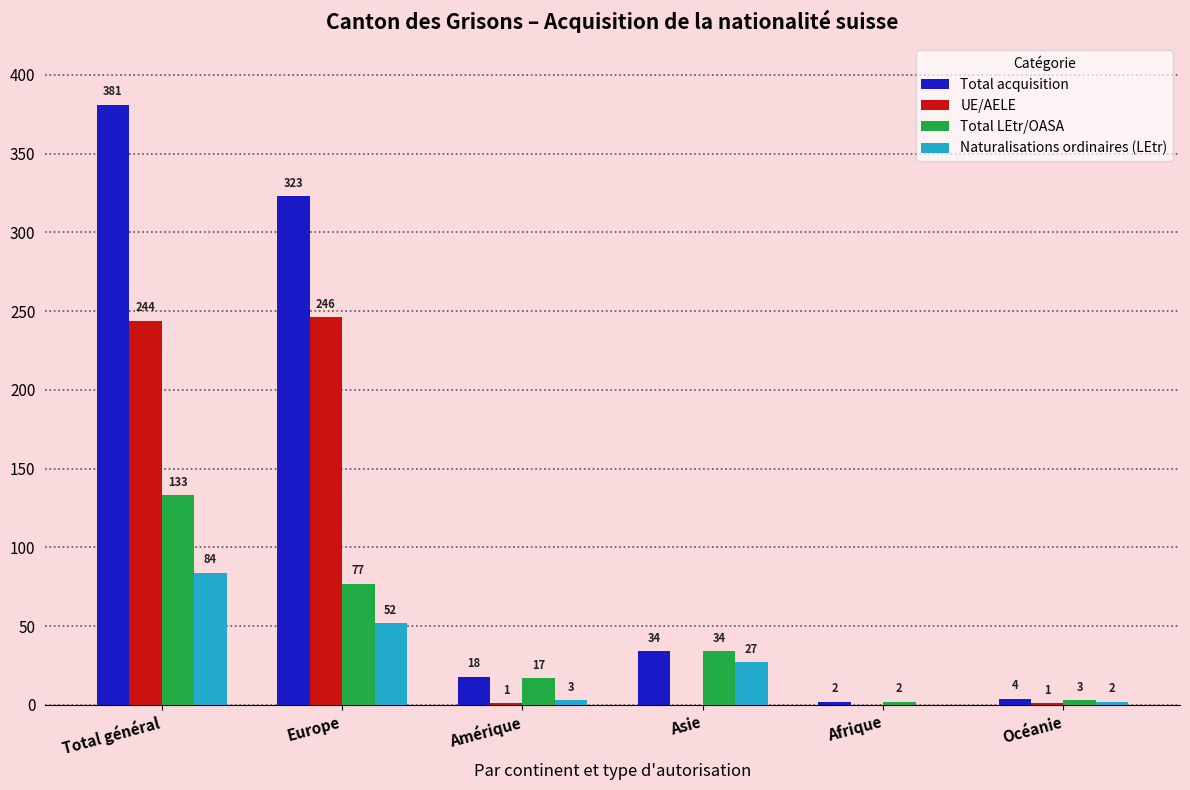

What is the greatest value displayed?

381